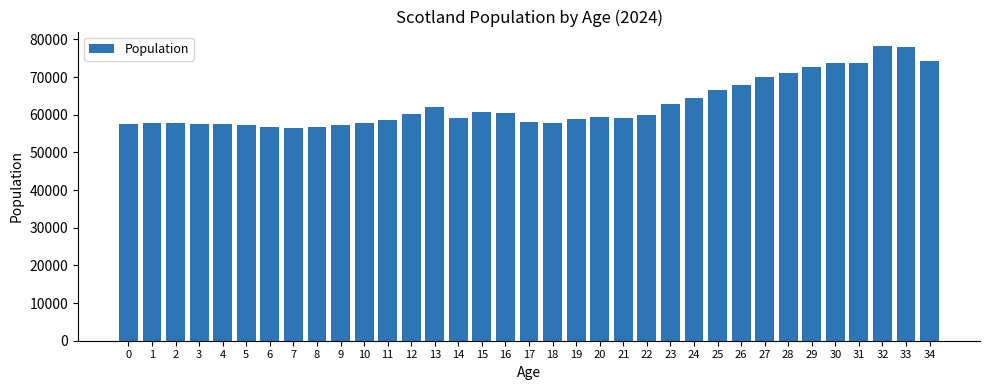

Which has a higher value, 20 or 29?

29